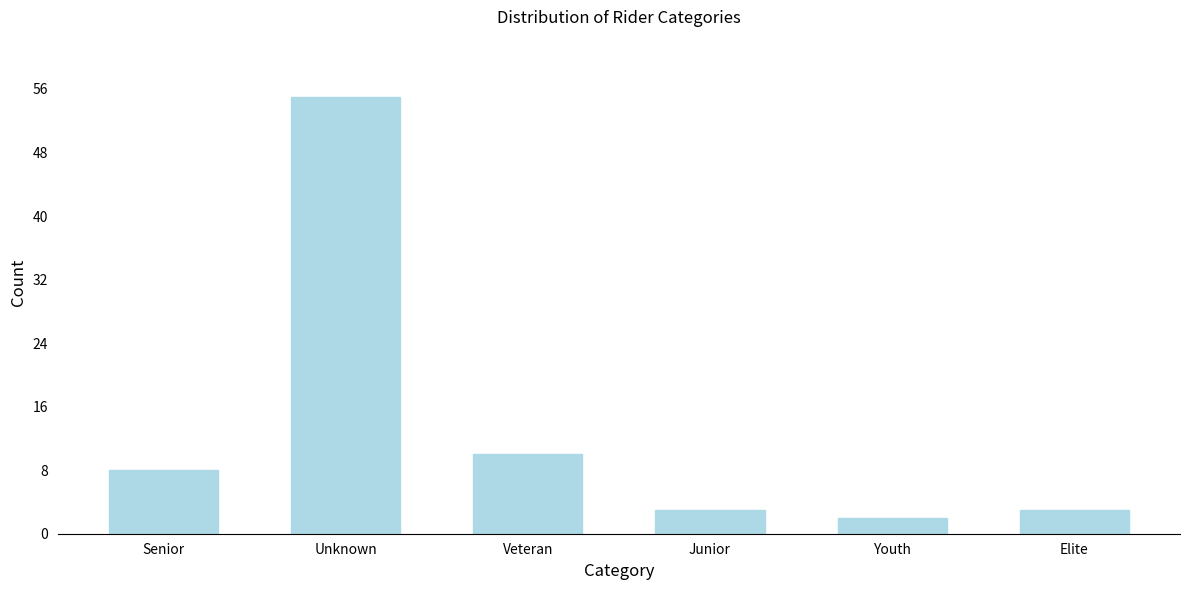

Reading right to left, what are all the values shown in this chart?

Elite=3	Youth=2	Junior=3	Veteran=10	Unknown=55	Senior=8